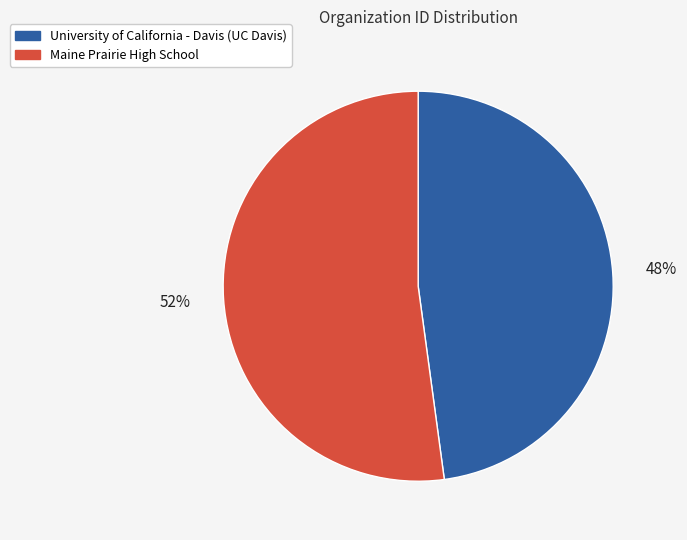

What is the smallest slice in the pie chart?

University of California - Davis (UC Davis)